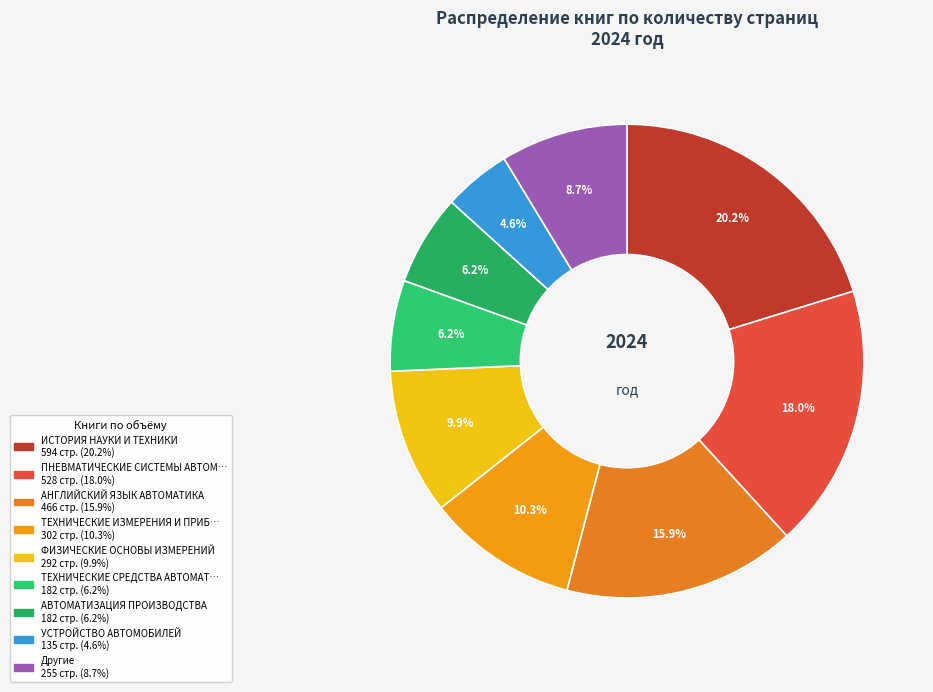

Count the number of slices in the pie.

9